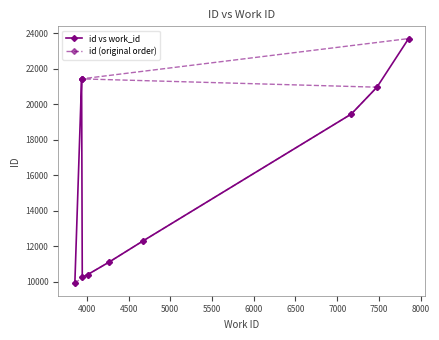

The value of id vs work_id at 4500 is 38286. True or false?

False